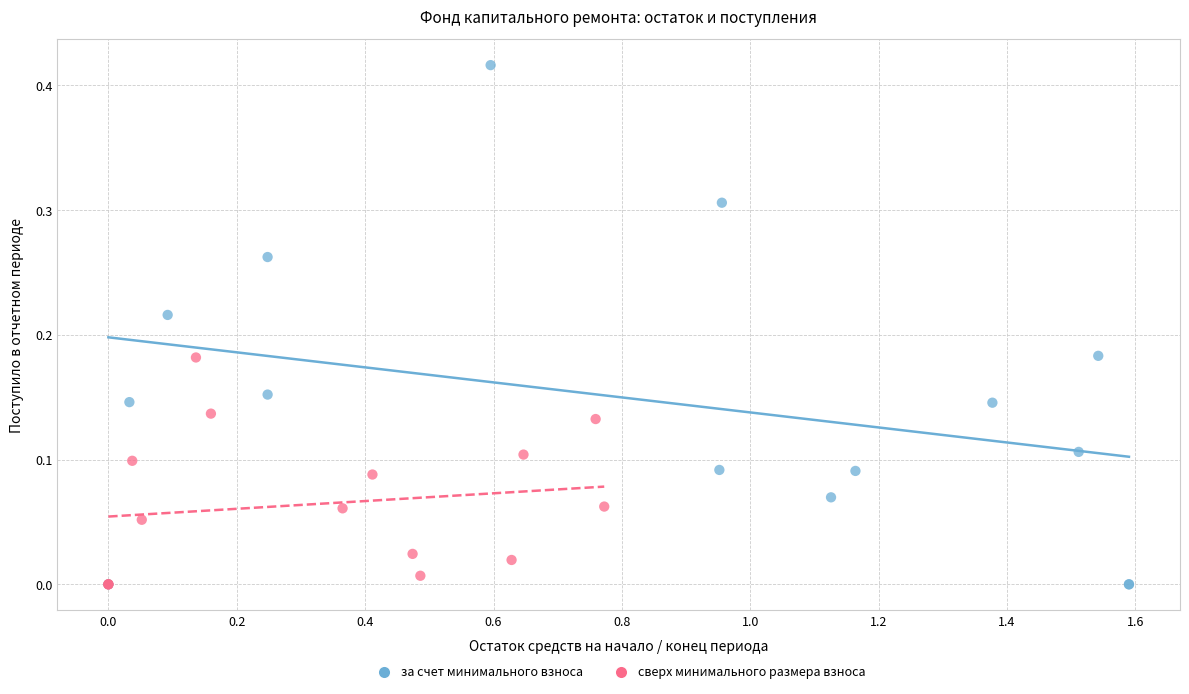

Which series reaches the maximum Y coordinate?

за счет минимального взноса